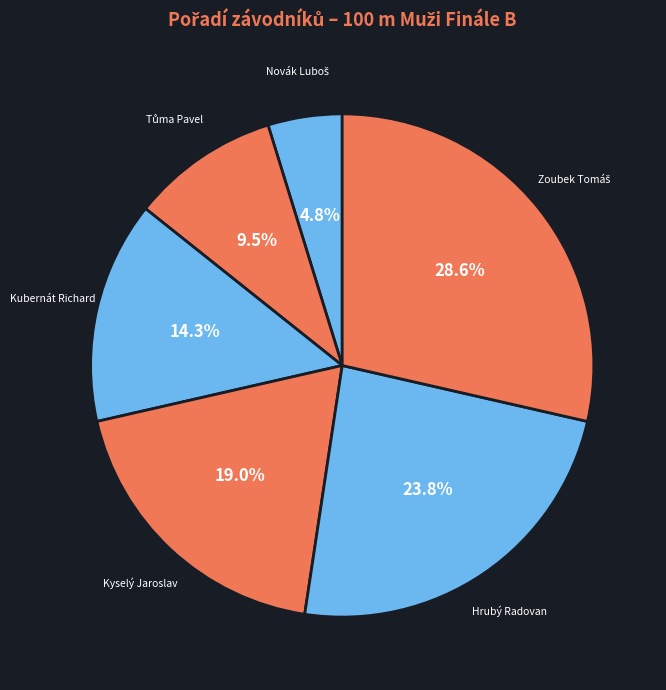

Which slice is the largest?

Zoubek Tomáš